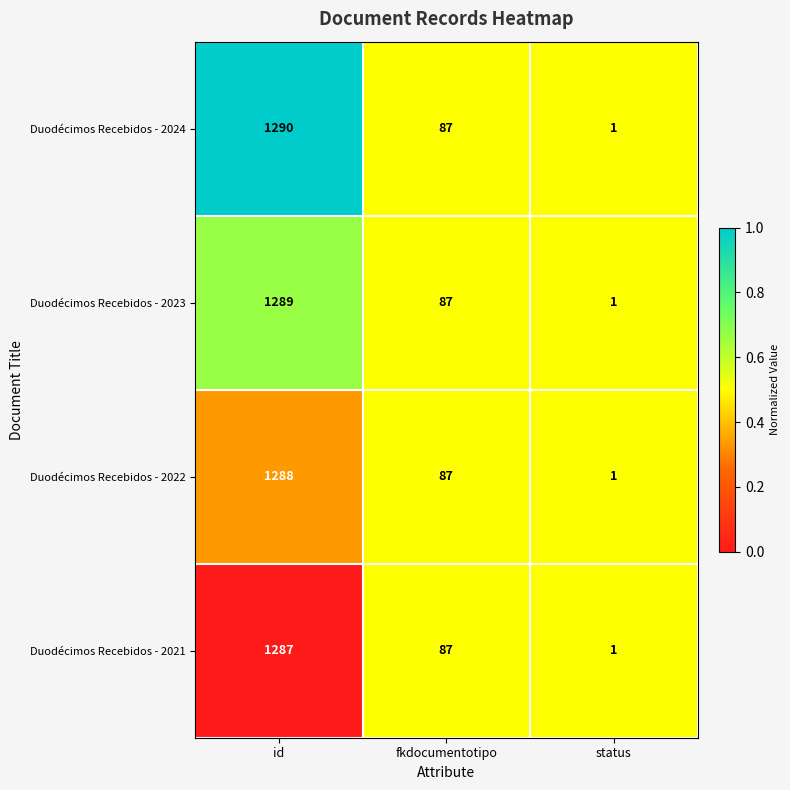

Which series changed the most between id and fkdocumentotipo?

Duodécimos Recebidos - 2024